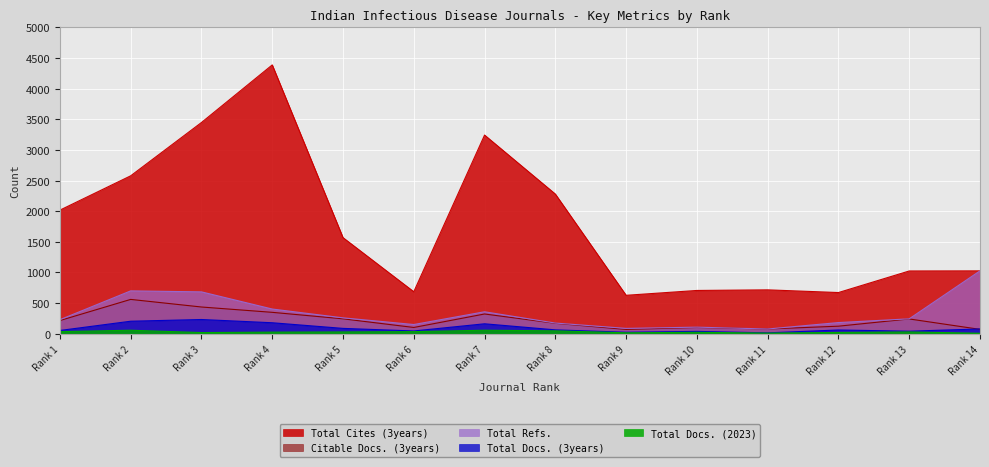

What is the spread (max minus min) of values at Rank 3?

3428